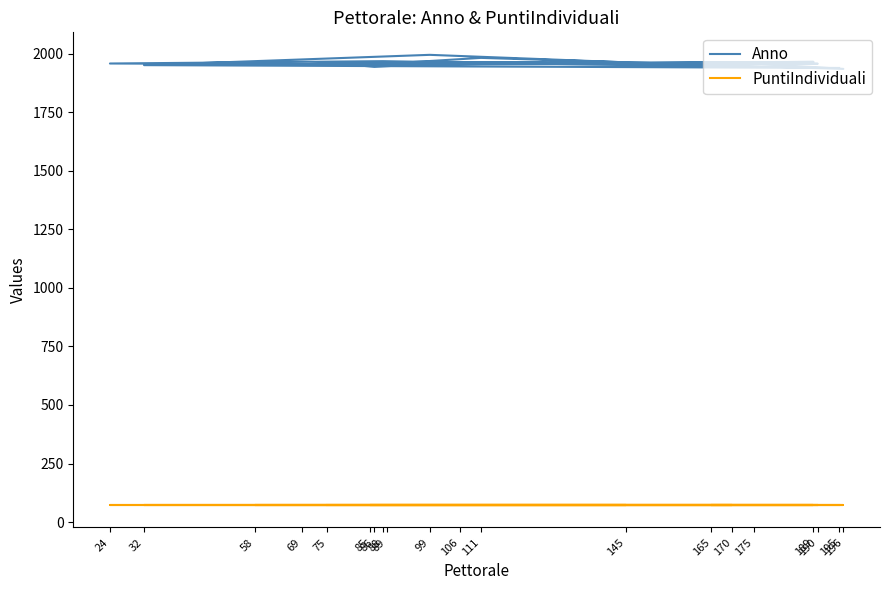

Read the Anno value at 111.

1982.0